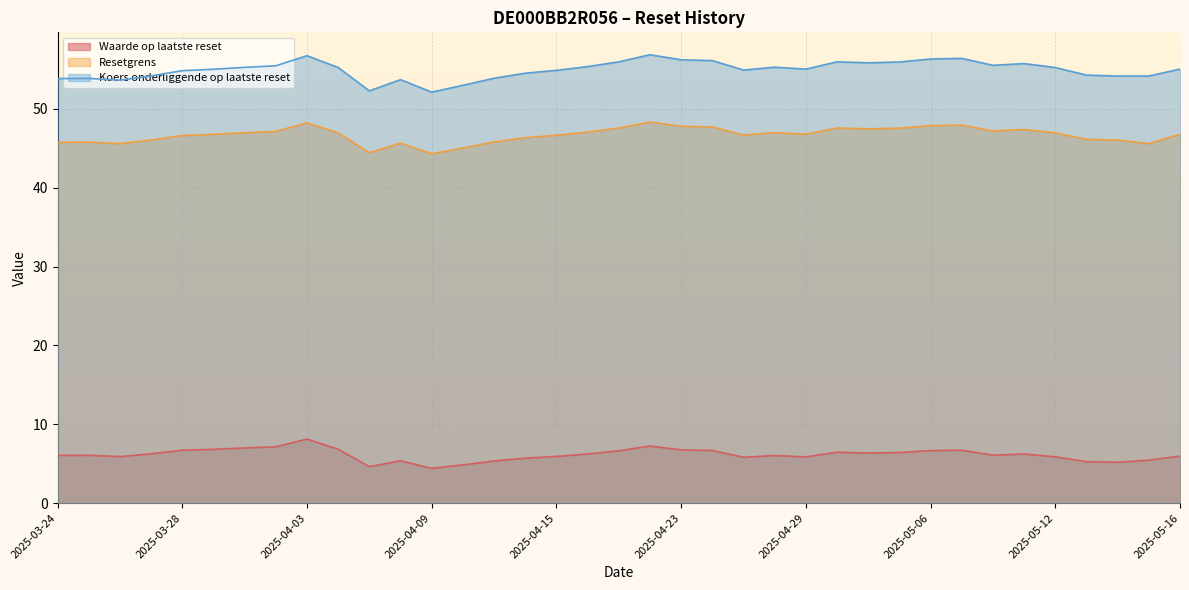

Which category has the lowest value across all series?

2025-04-09